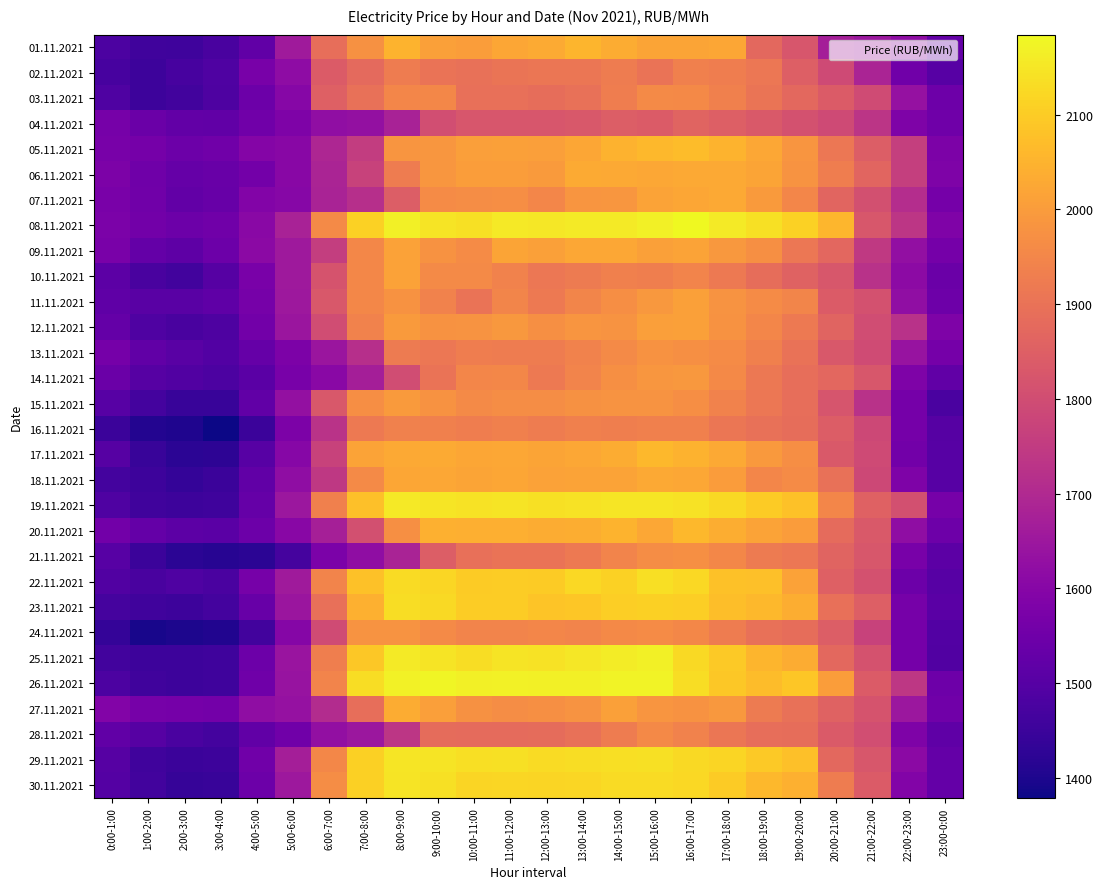

Which category has the highest value across all series?

16:00-17:00